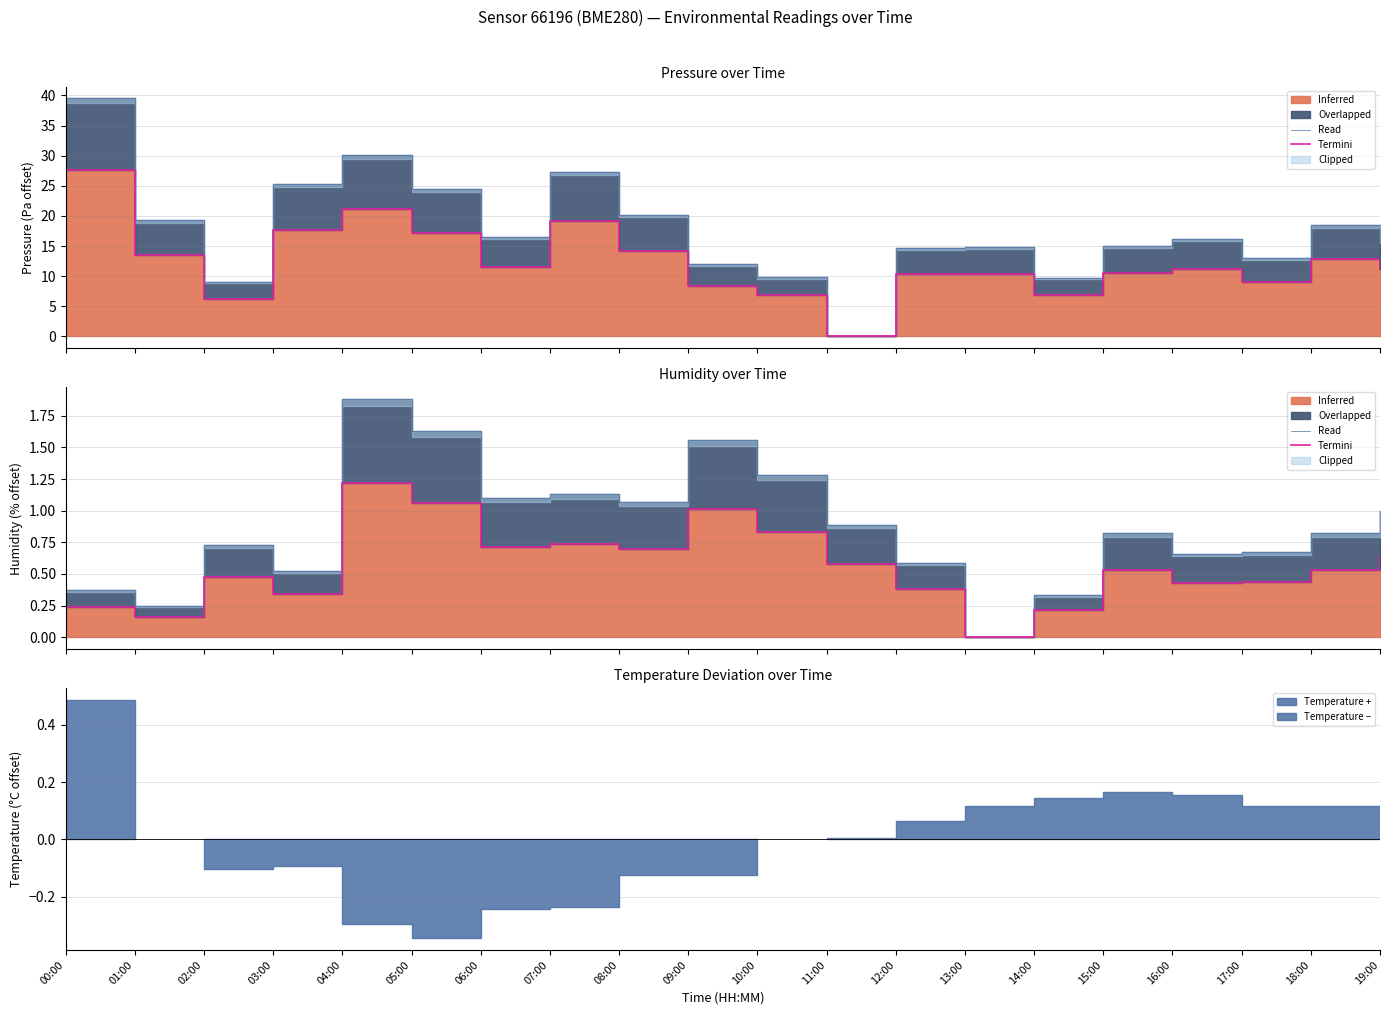

True or false: Read and Termini intersect in this chart.

False